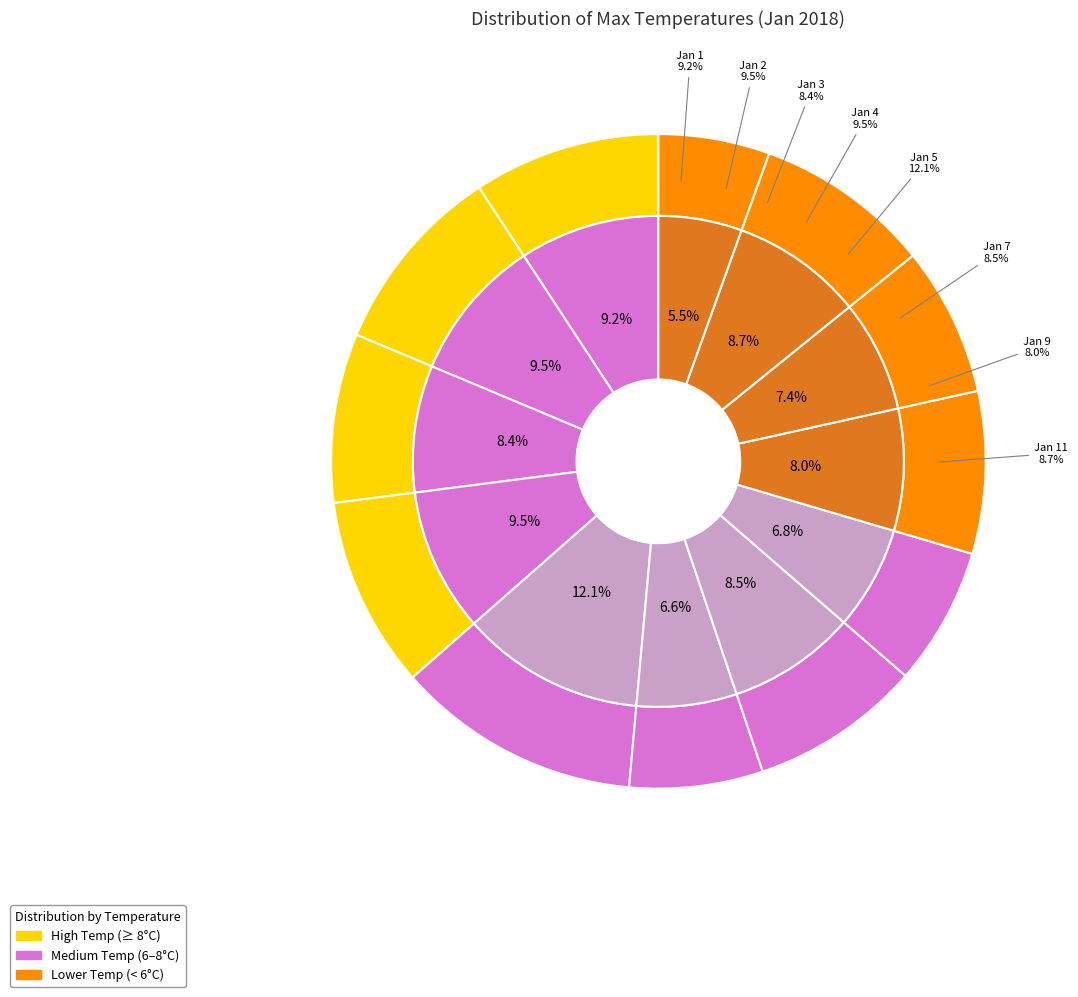

Is the sum of Jan 3 and Jan 7 greater than half?

No